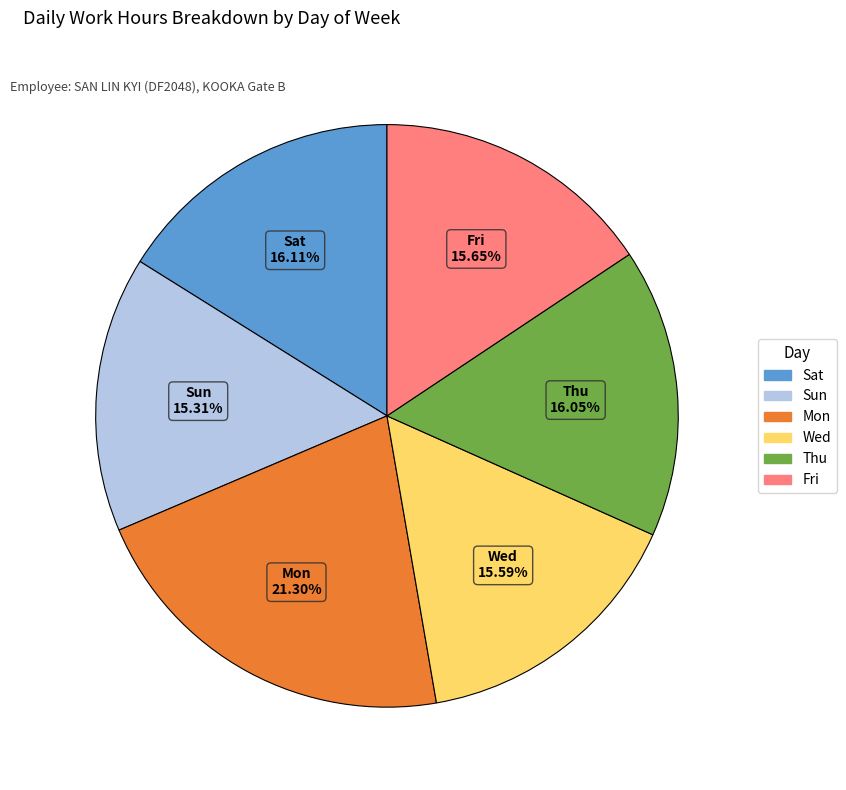

How many slices are in this pie chart?

6